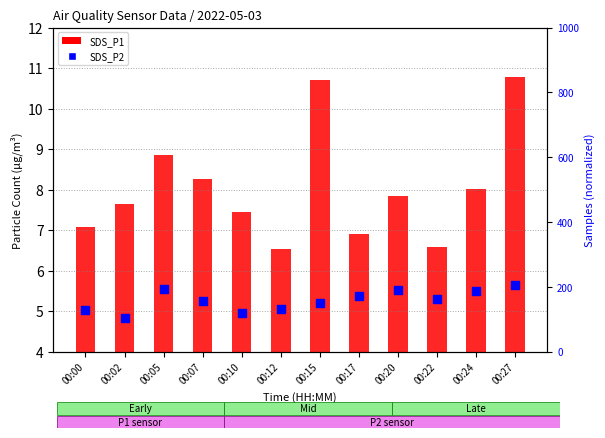

Which series contains the lowest Y value?

SDS_P2